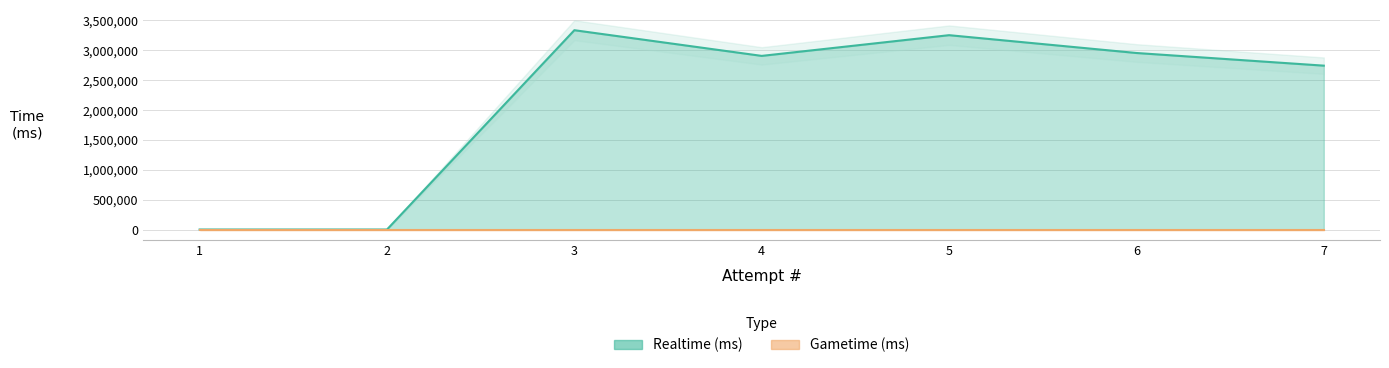

Does the chart have visible grid lines?

Yes